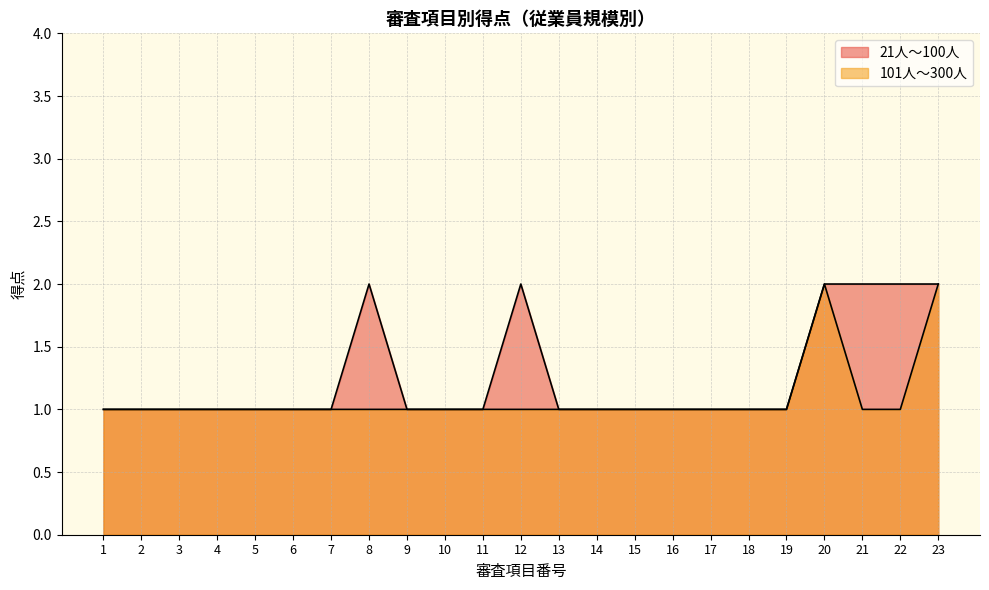

What is the difference between the maximum and minimum values in the 21人～100人 series?

1